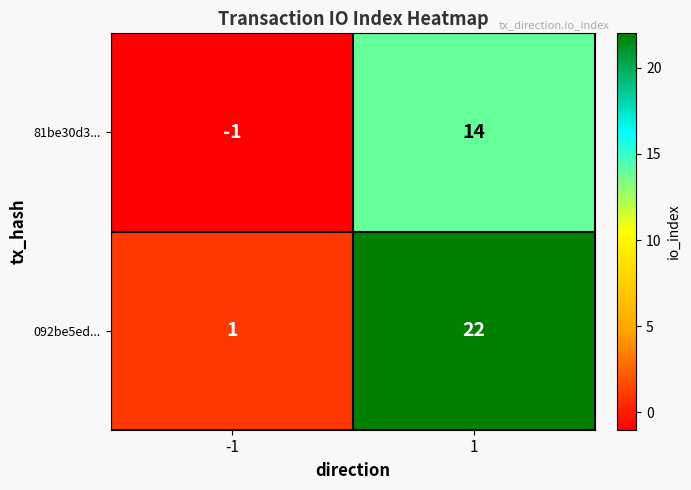

The 81be30d3... series shows 4 at 1. True or false?

False